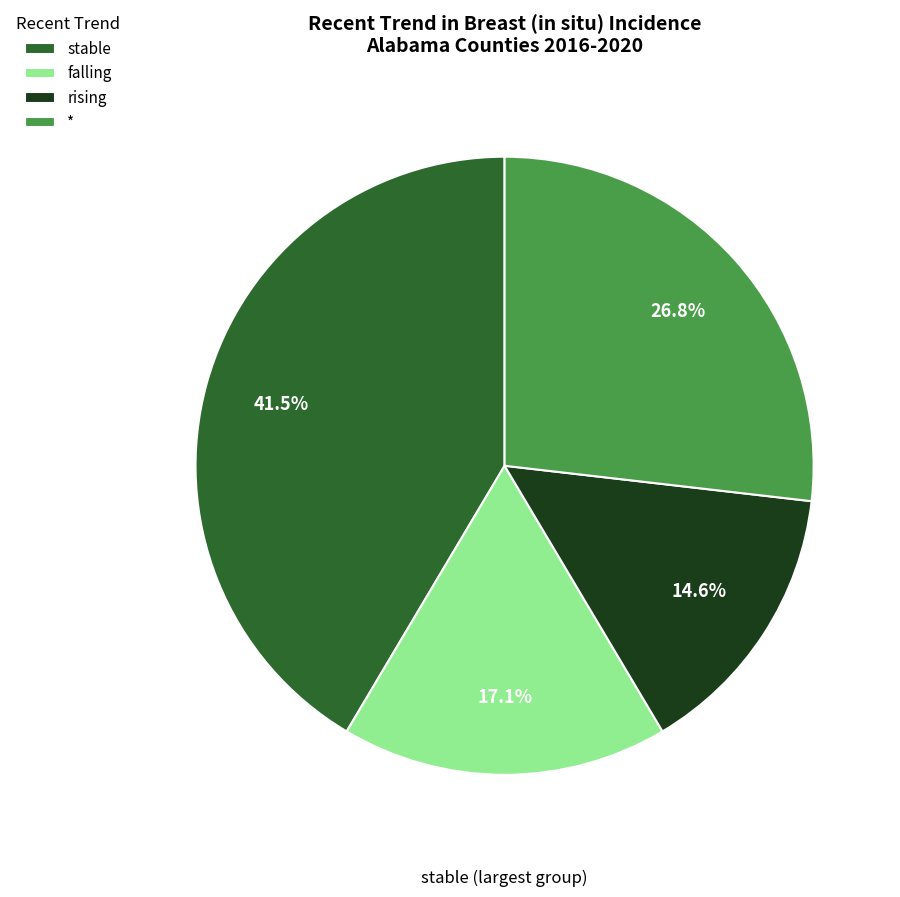

Does rising represent more than half of the total?

No